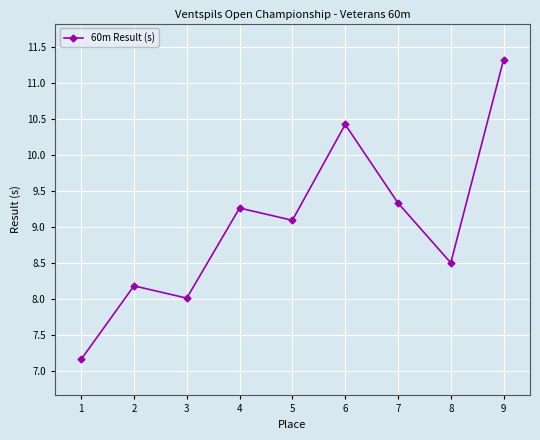

Reading left to right, what are all the values shown in this chart?

7.2	8.2	8.0	9.3	9.1	10.4	9.3	8.5	11.3